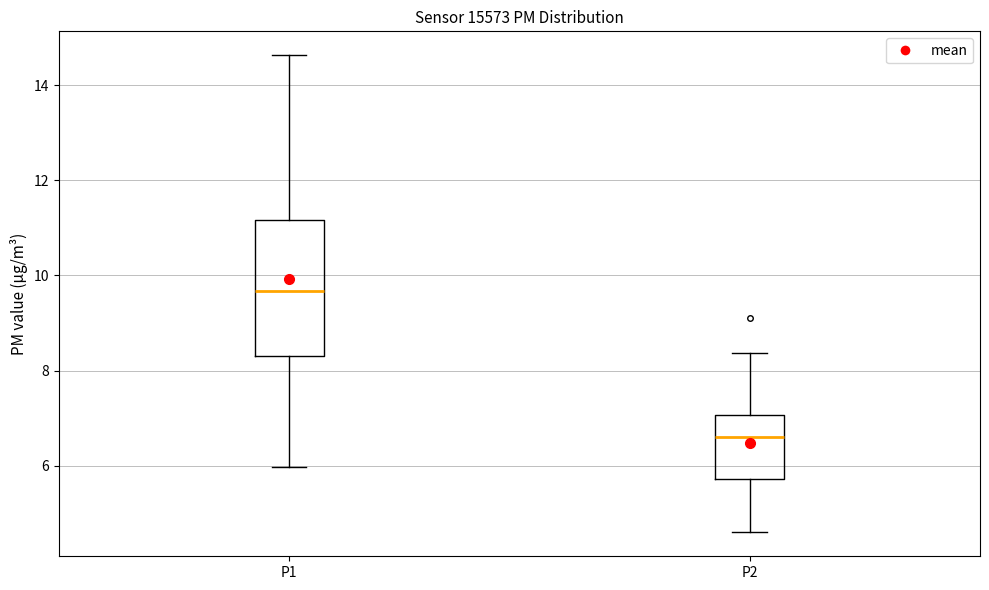

Which box has the lowest median line?

P2